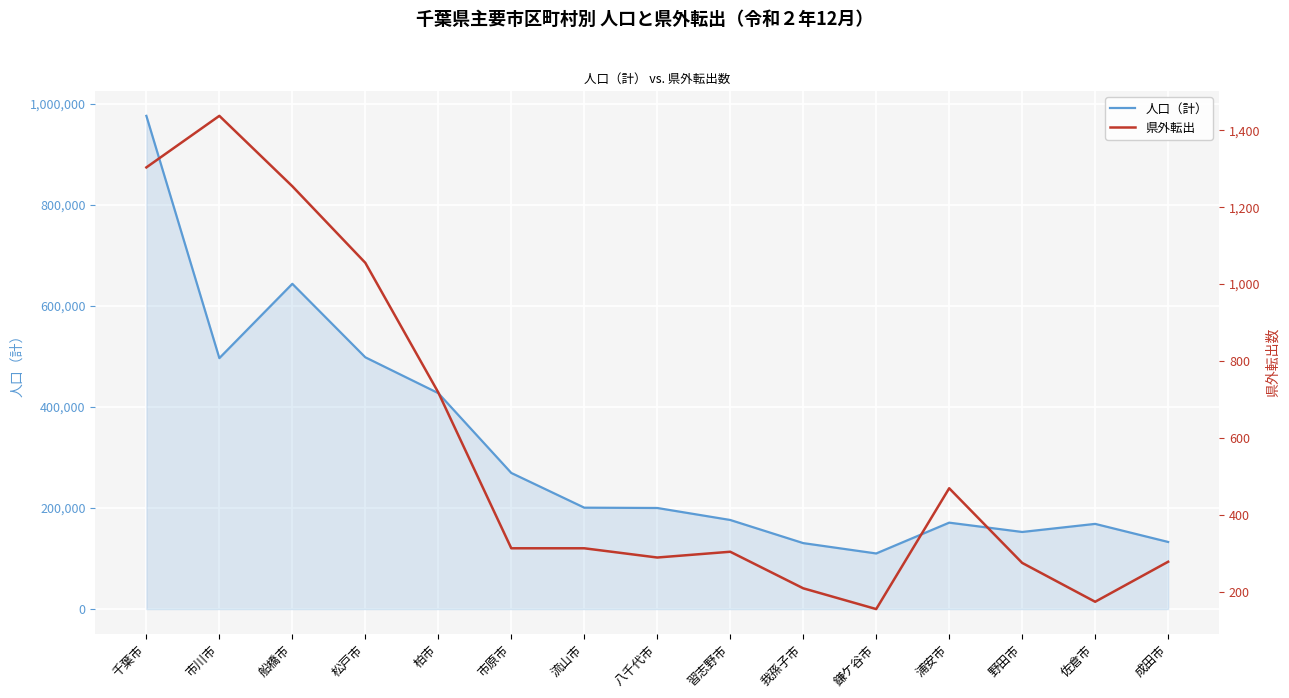

Between 千葉市 and 市川市, which is larger?

千葉市